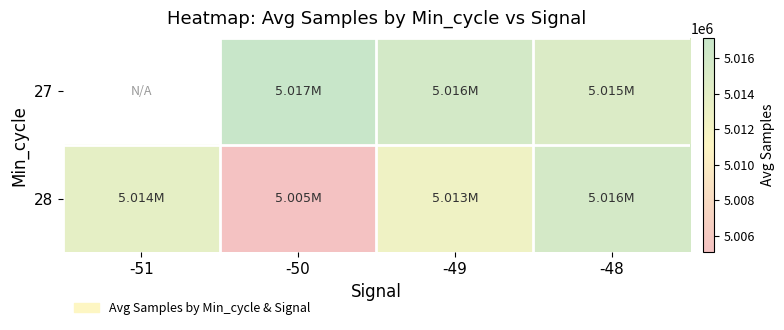

The 28 series shows 7807589.4 at -51. True or false?

False